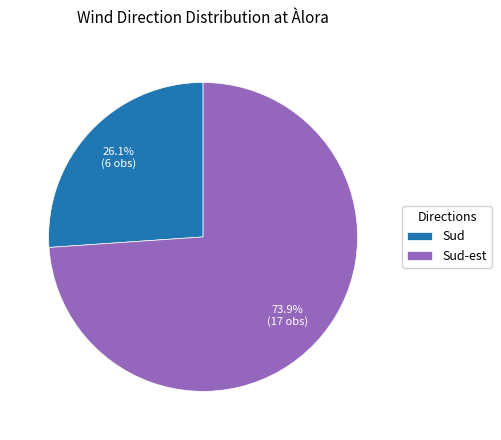

What percentage is the Sud-est slice, to the nearest percent?

74%